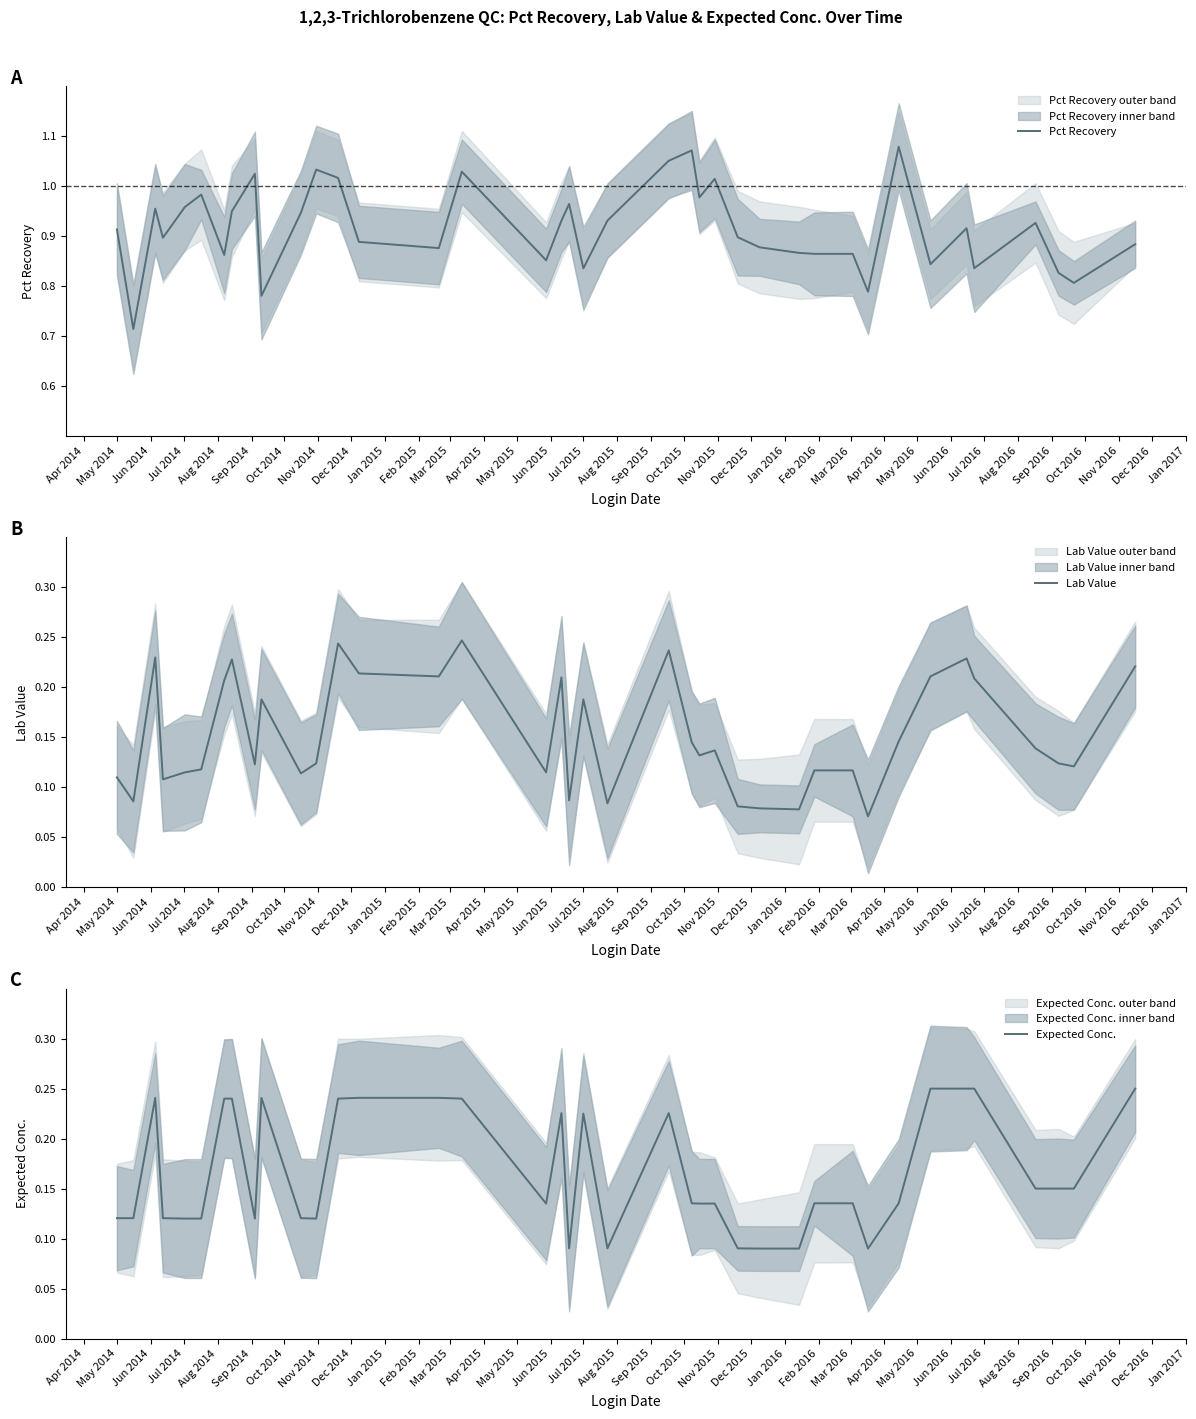

After their last crossing, which series has the higher values: Expected Conc. or Lab Value?

Expected Conc.